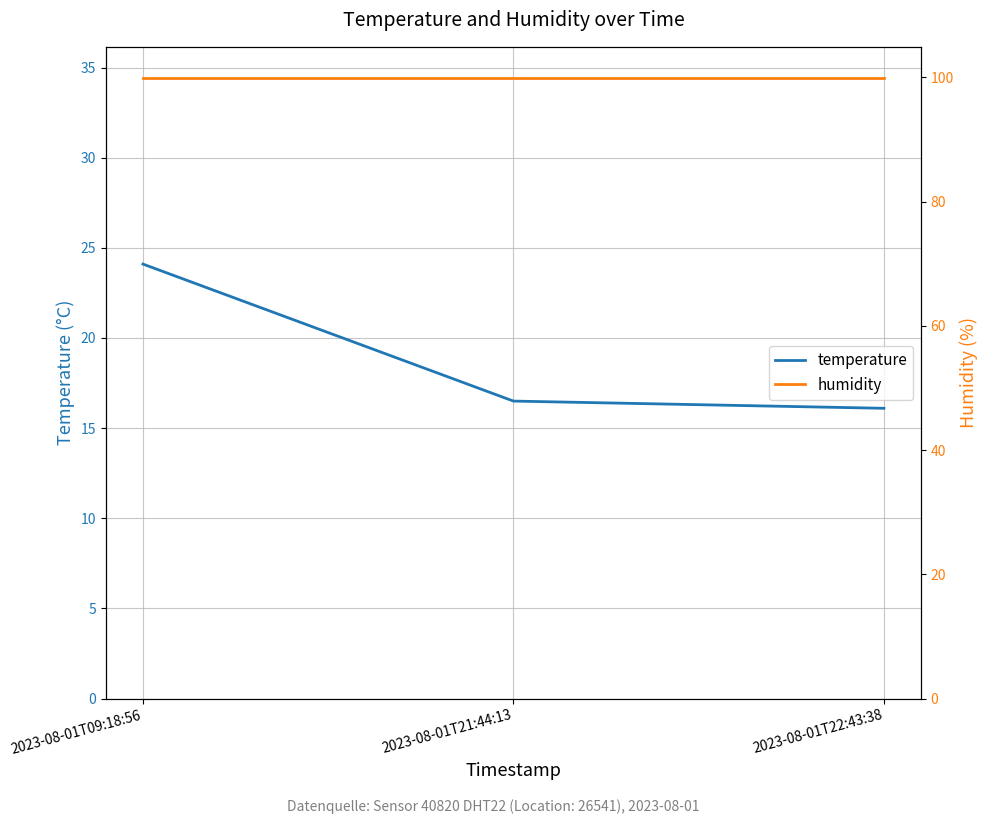

What is the difference between the highest and lowest values at 2023-08-01T21:44:13?

83.4